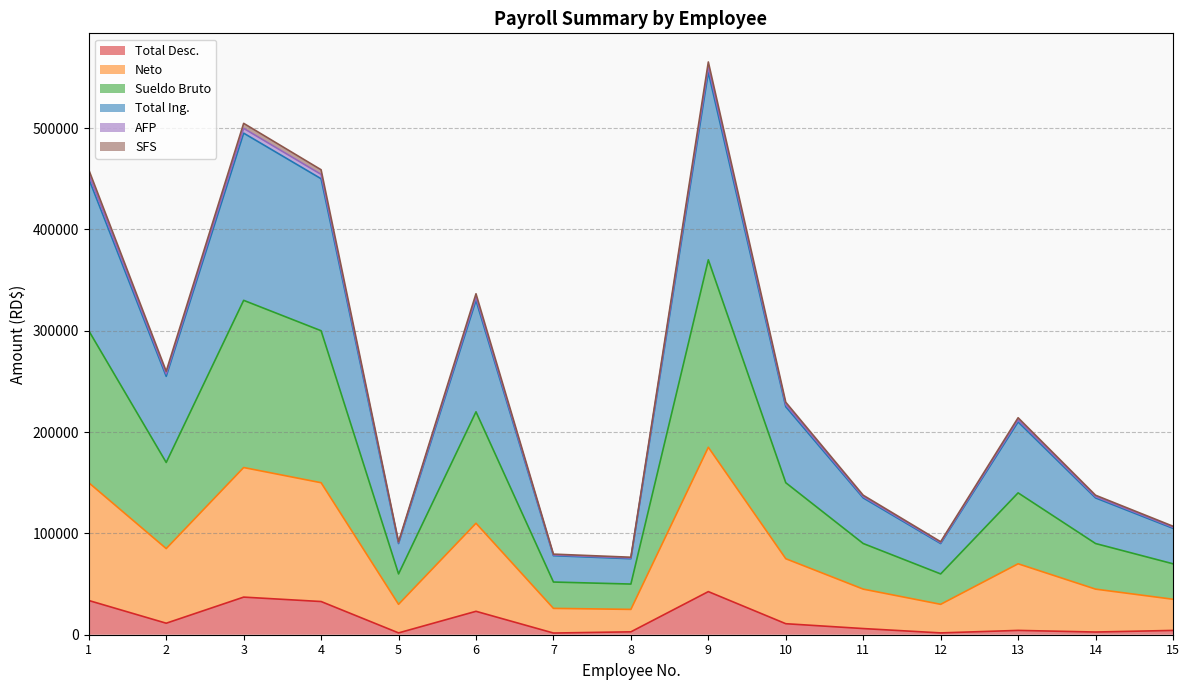

Where is the first local minimum for Total Ing.?

2